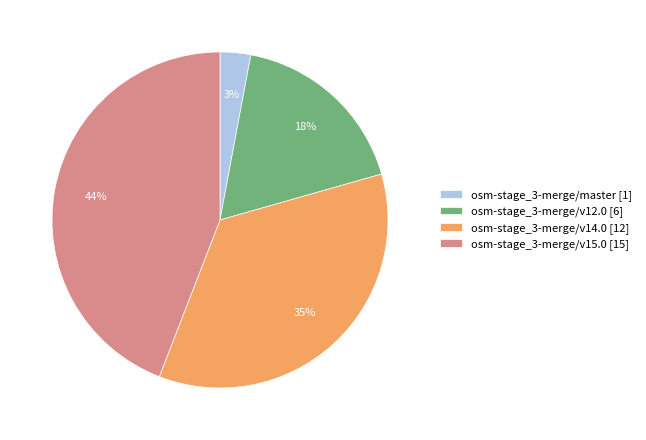

Is it true that osm-stage_3-merge/v12.0 is 13% of the pie?

False